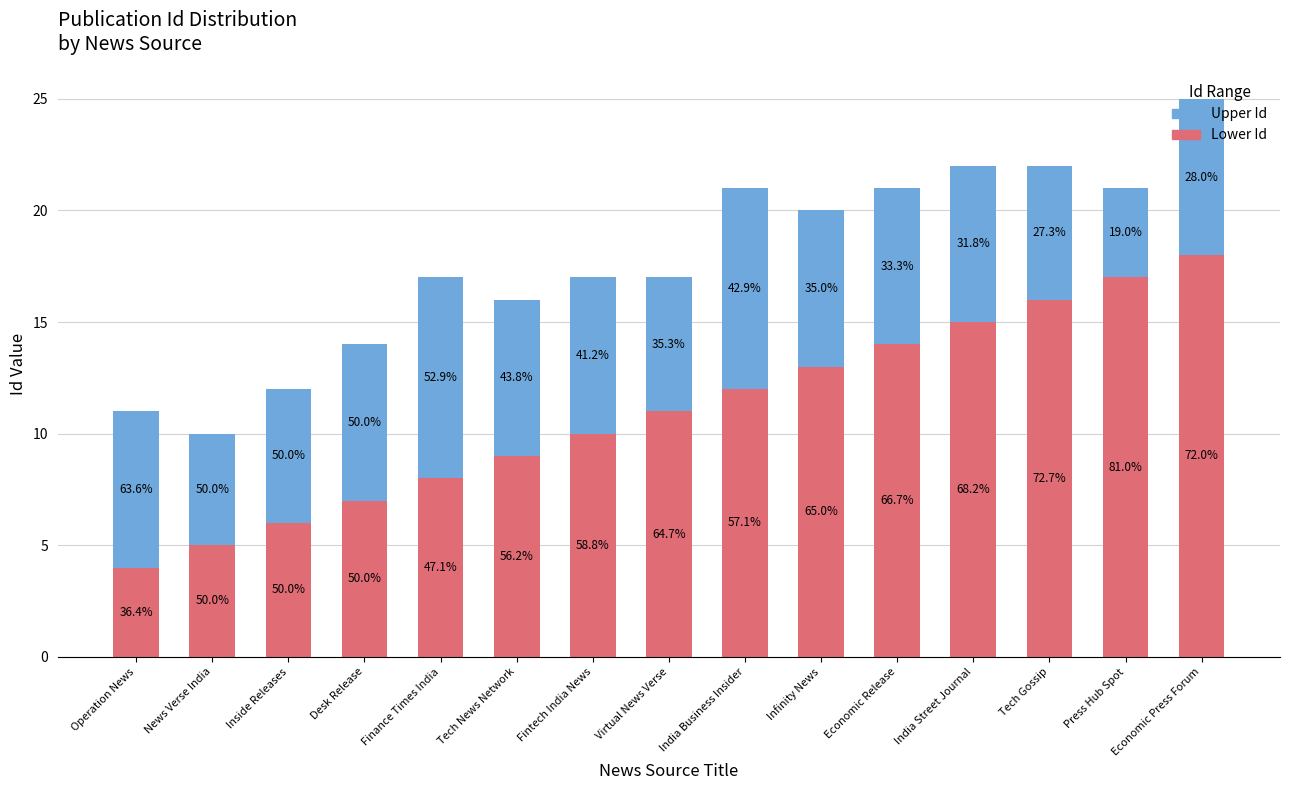

Does the chart contain stacked bars?

Yes